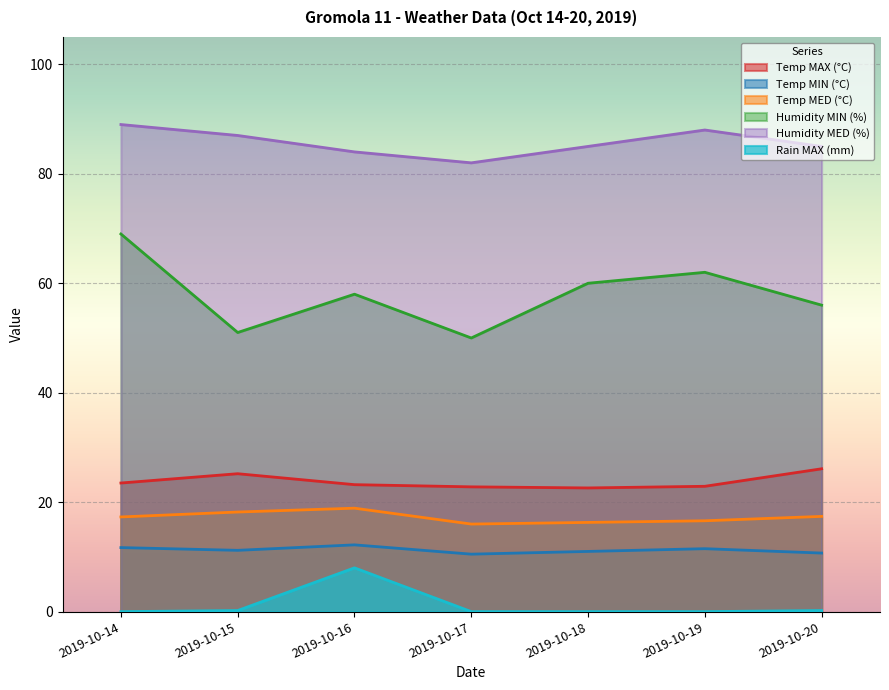

How many data points in Rain MAX (mm) are above 0?

3